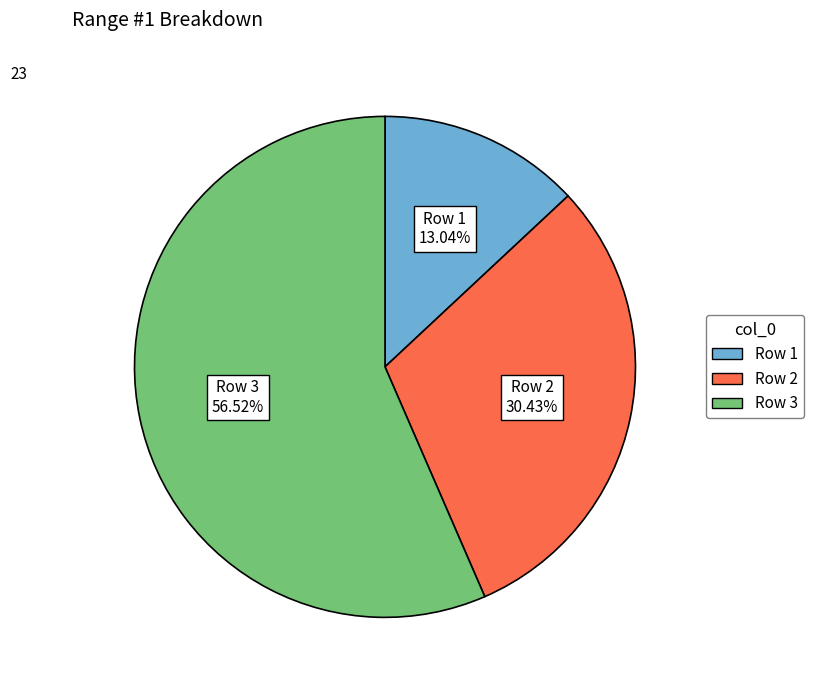

Is it true that Row 3 is 57% of the pie?

True